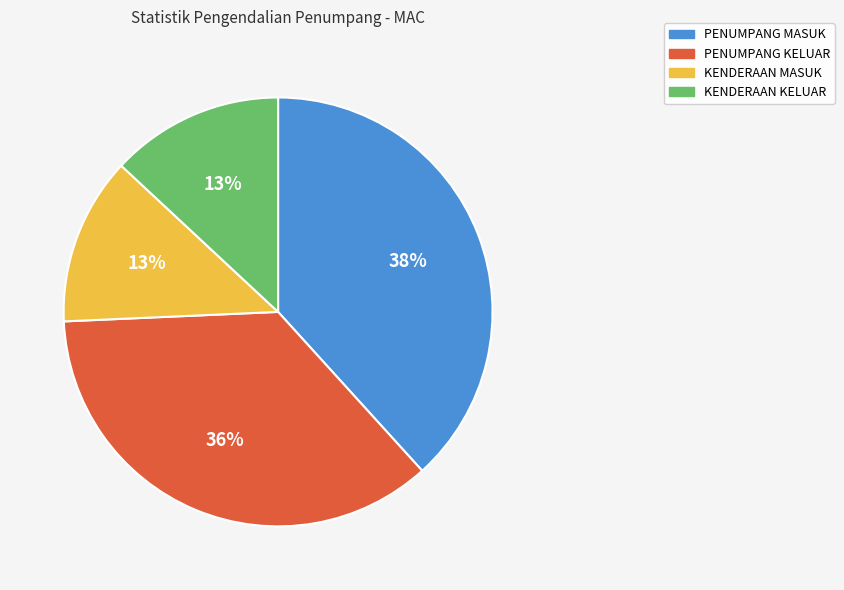

Is the sum of KENDERAAN KELUAR and PENUMPANG MASUK greater than half?

Yes